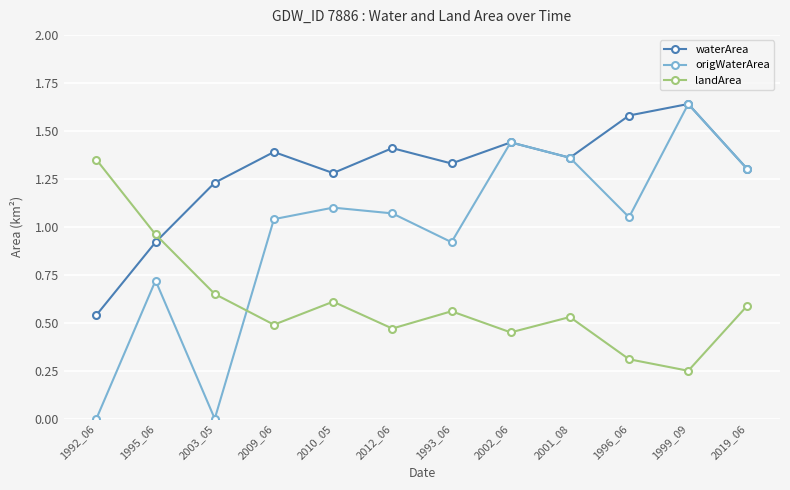

Rank the series by their average value, from highest to lowest.

waterArea, origWaterArea, landArea